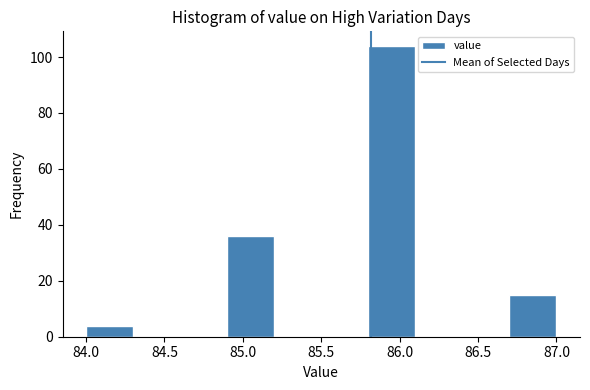

Which range on the x-axis has the tallest bar?

85.8 to 86.1